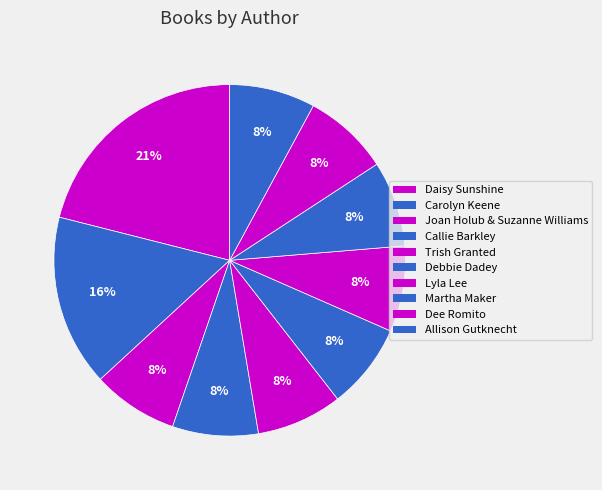

To the nearest percent, what is the combined percentage of Callie Barkley and Joan Holub & Suzanne Williams?

16%